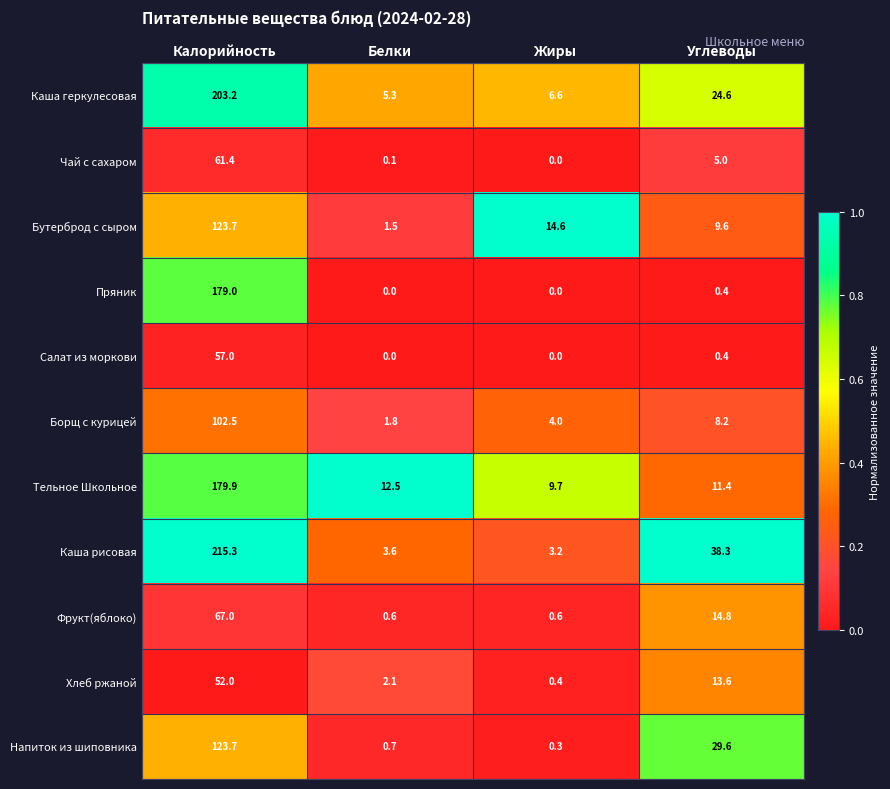

What is the approximate value of Напиток из шиповника at Углеводы?

29.6